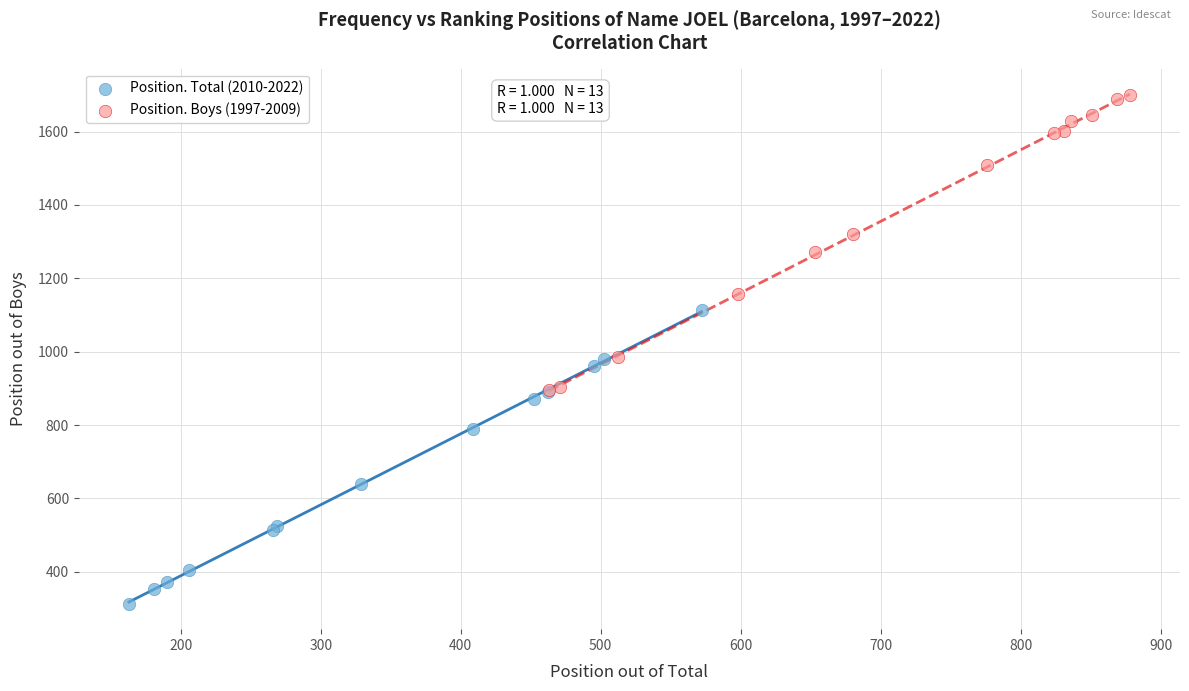

Which series reaches the maximum Y coordinate?

Position. Boys (1997-2009)